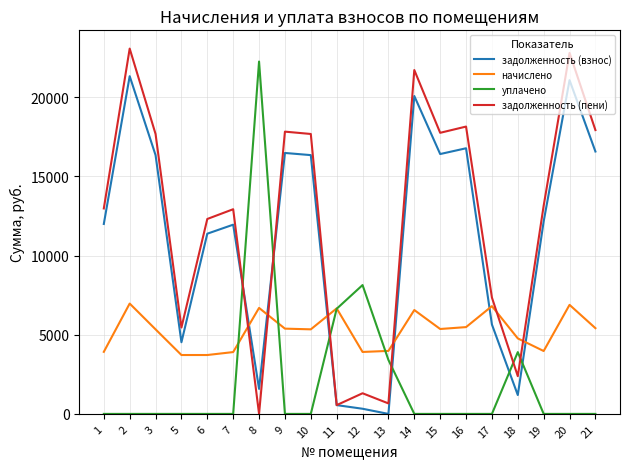

Where is задолженность (пени) nearest to the value 11539?

6